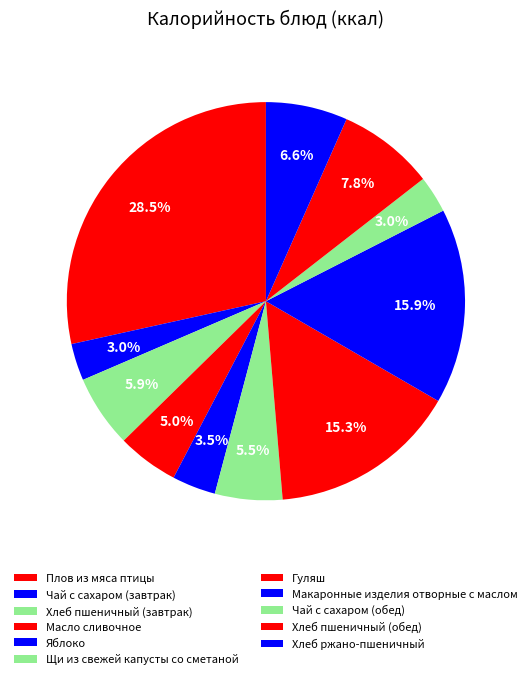

How many segments does this pie chart have?

11